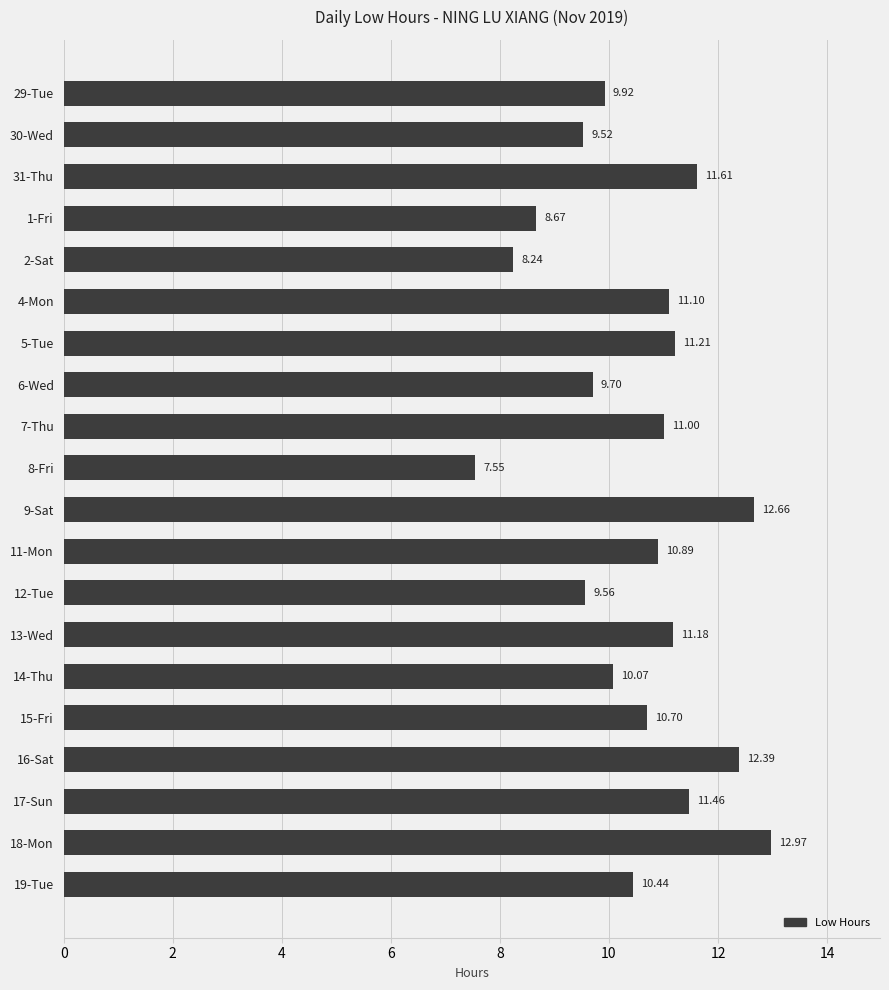

How many data points does each series have?

20